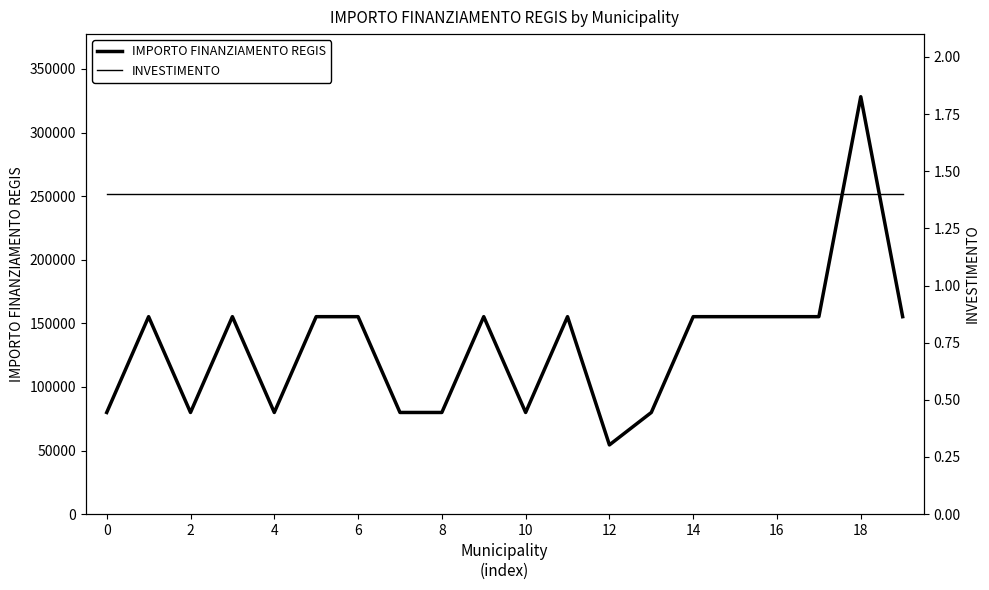

Does the chart have visible grid lines?

No